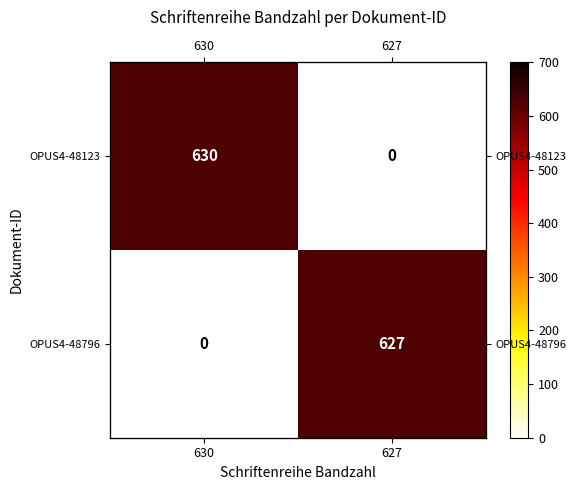

The value of OPUS4-48123 at 630 is 343. True or false?

False